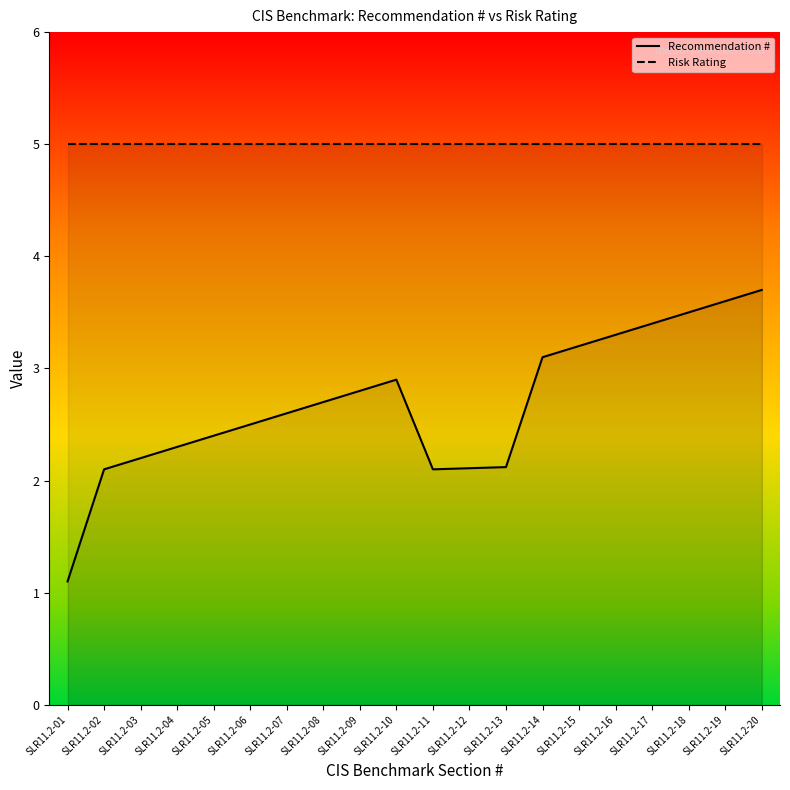

Where is the first local maximum for Recommendation #?

SLR11.2-10